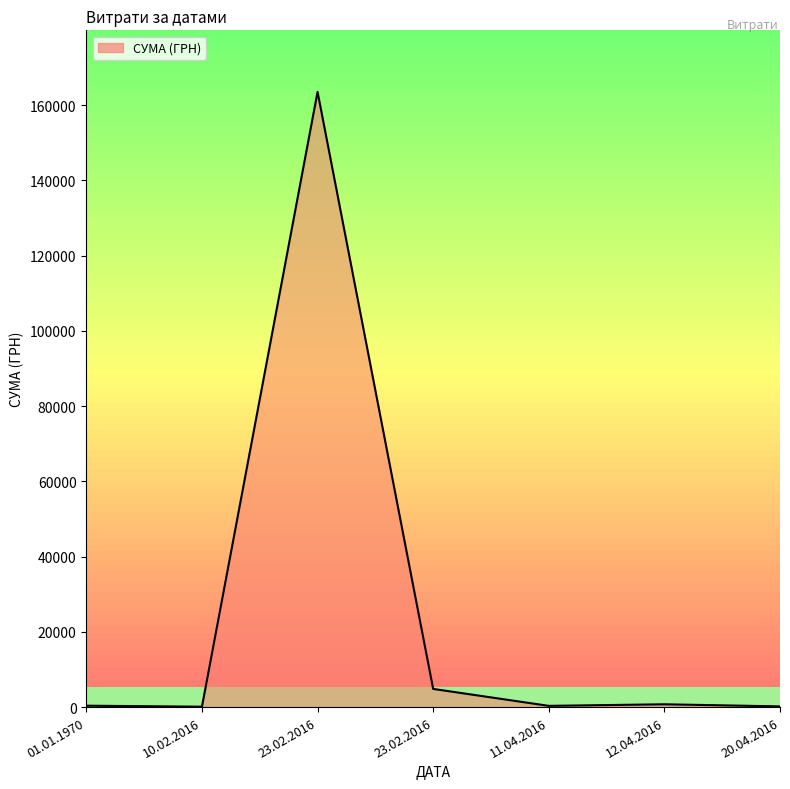

Does the chart have visible grid lines?

No